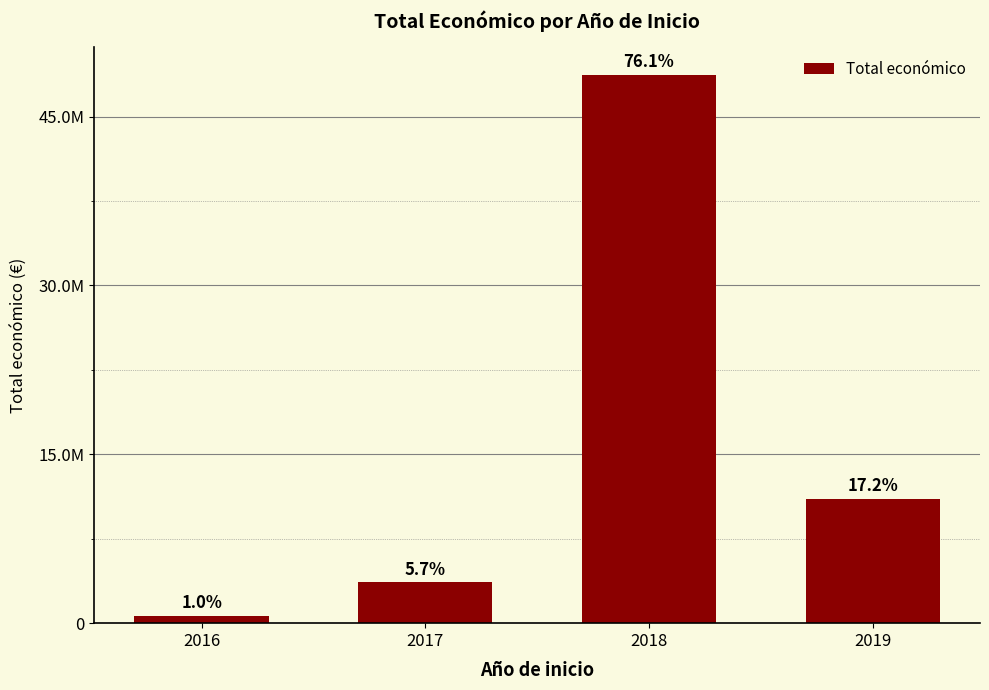

Where is the data nearest to the value 24702136?

2019